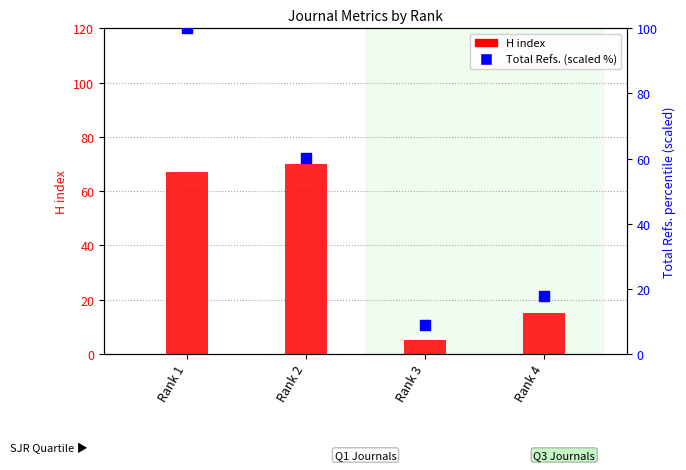

At how many categories does at least one series exceed 8?

4